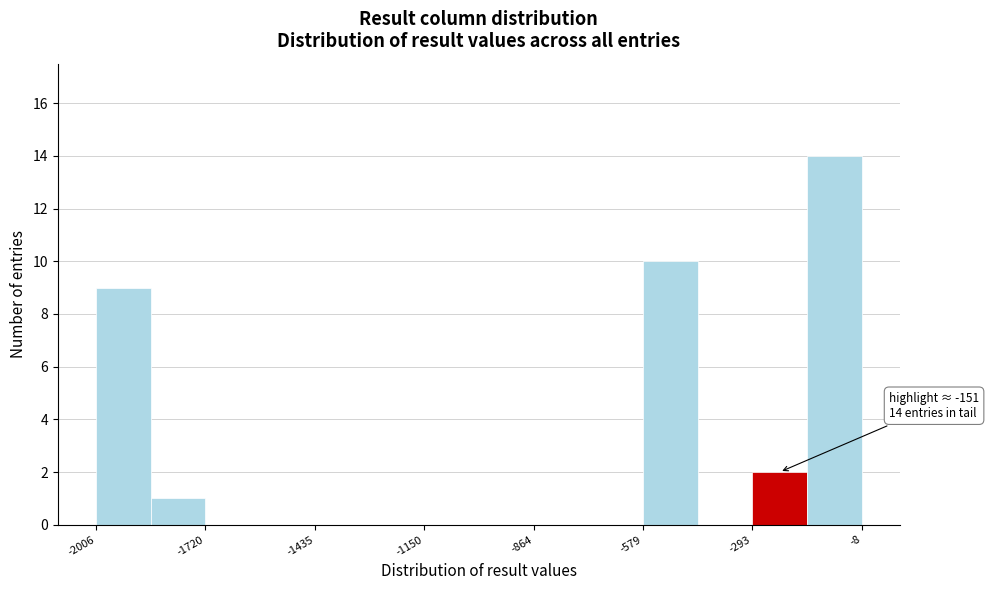

Read against the x-axis, roughly where is the centre of the tallest bar?

-100